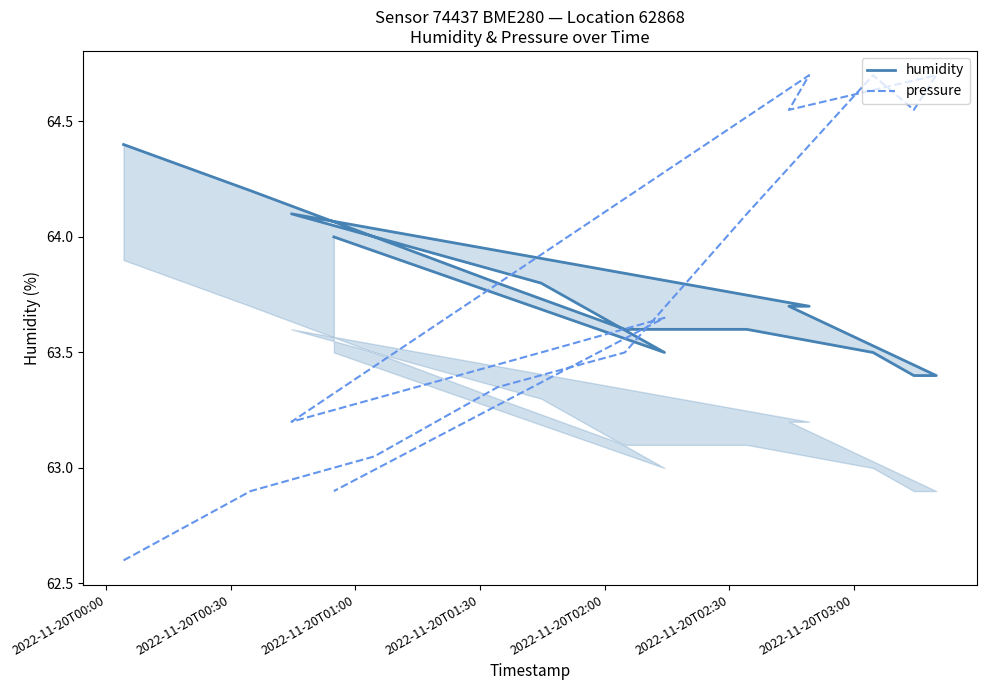

What is the sum of the pressure values at 2022-11-20T03:00 and 2022-11-20T02:30?

128.8